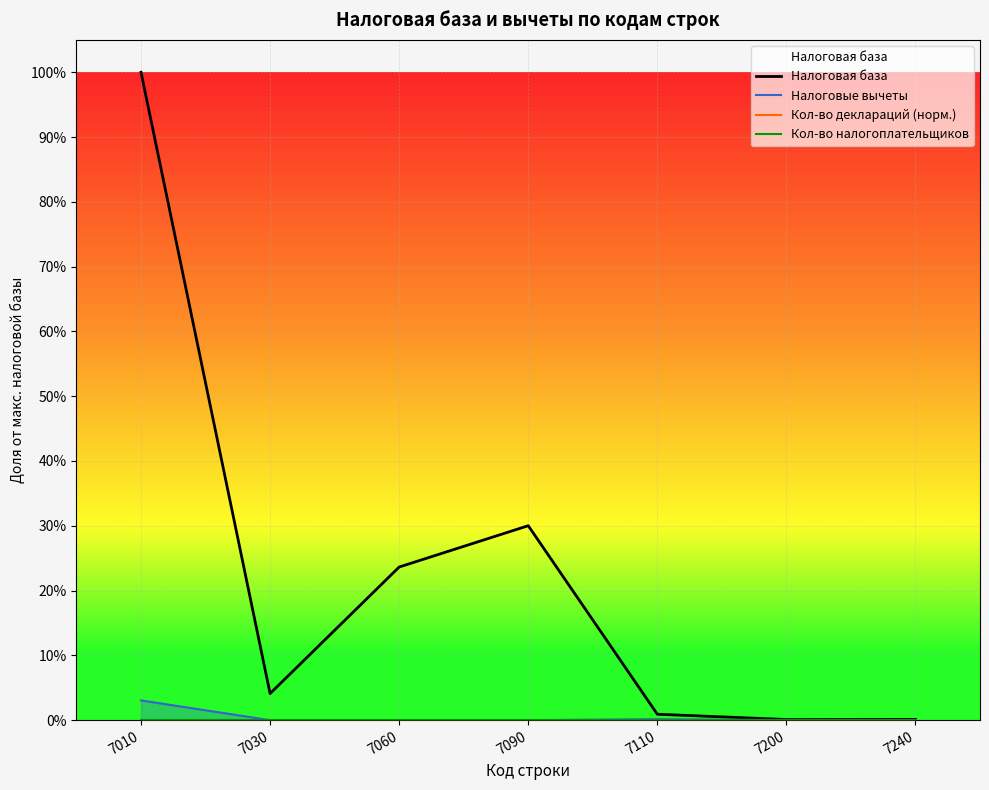

At which category is the sum across all series the highest?

7010